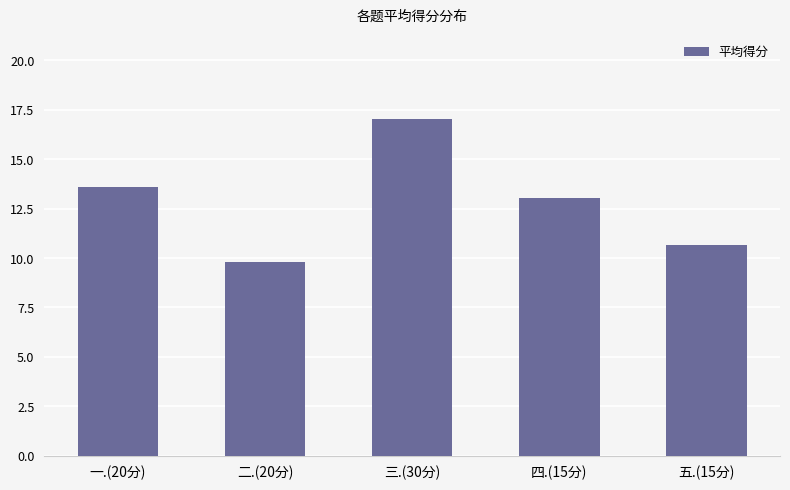

Rank the categories by value from lowest to highest.

二.(20分), 五.(15分), 四.(15分), 一.(20分), 三.(30分)